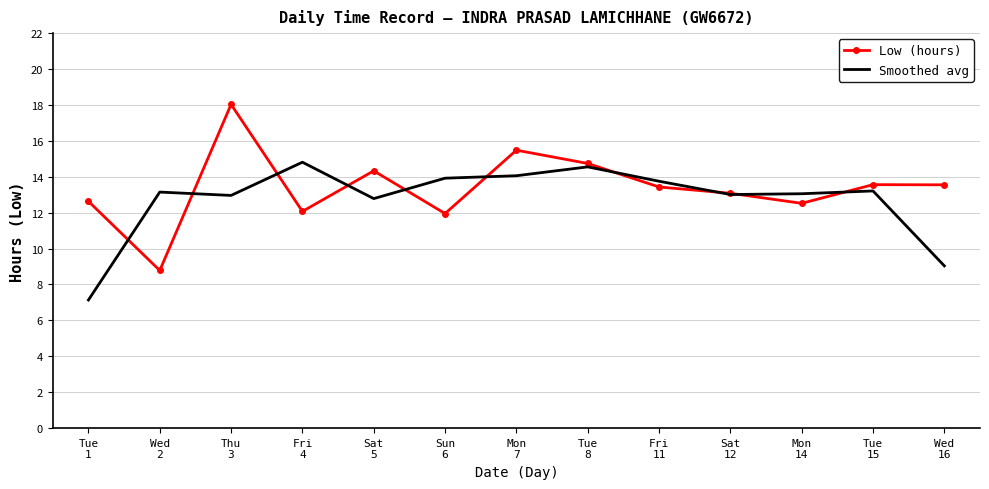

Rank the series by their average value, from lowest to highest.

Smoothed avg, Low (hours)